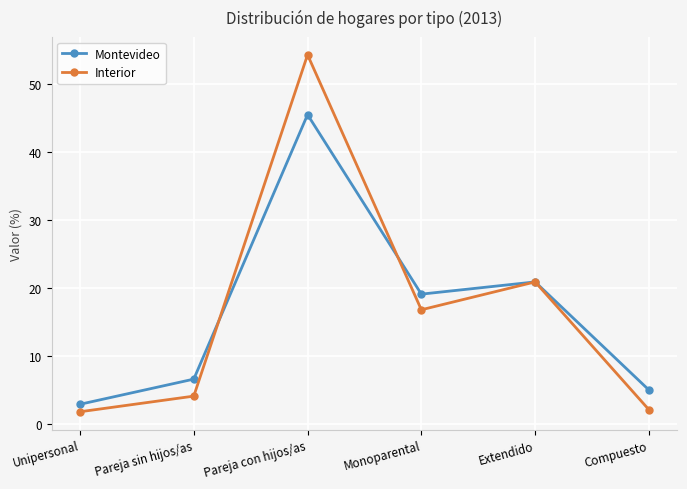

The value of Interior at Extendido is 30.9. True or false?

False